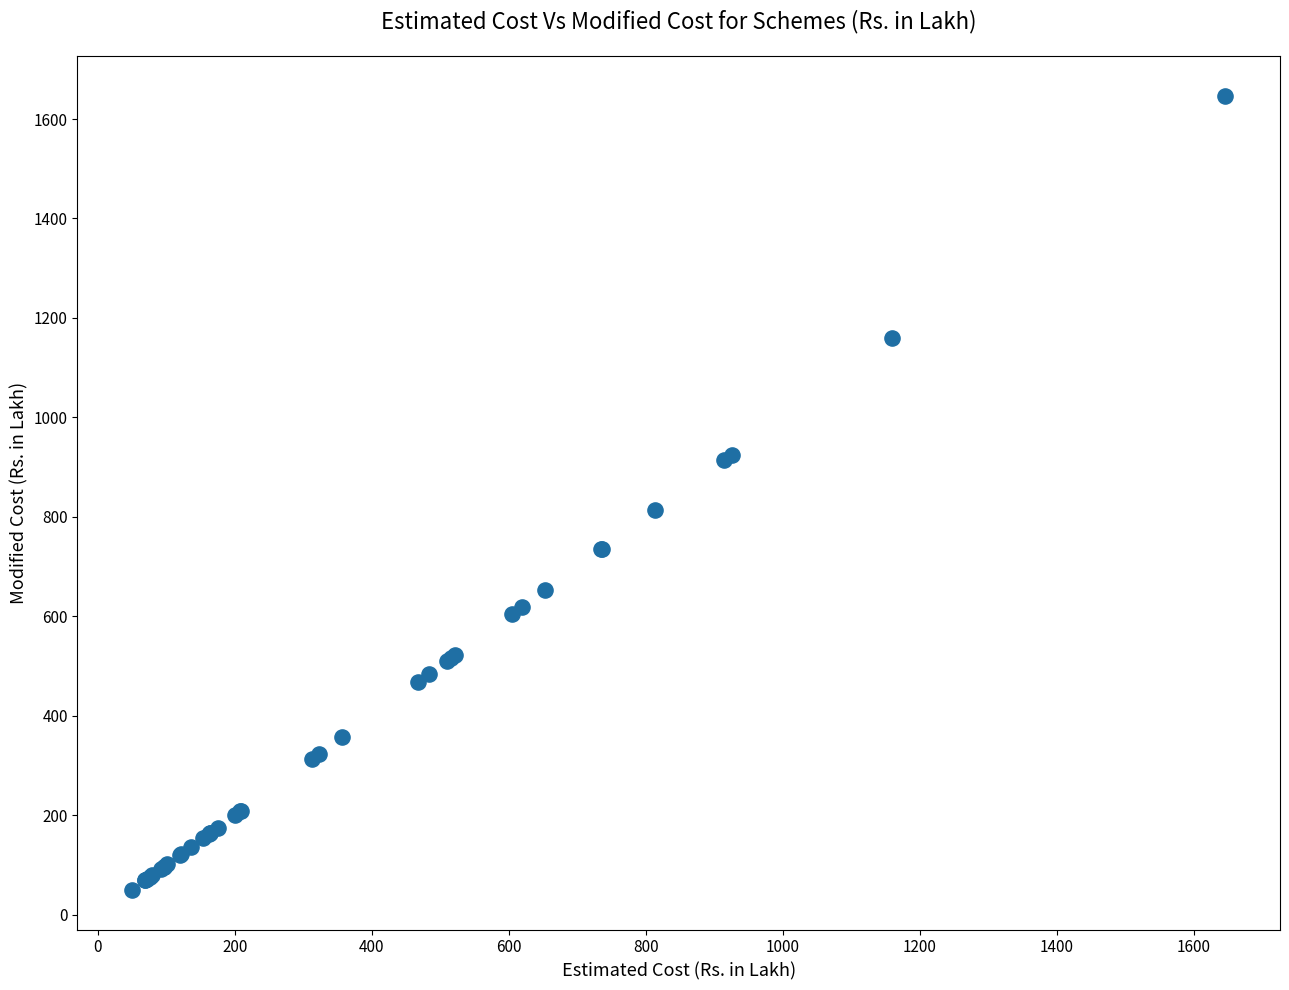

What Y value in the scatter plot is closest to 848?

813.7